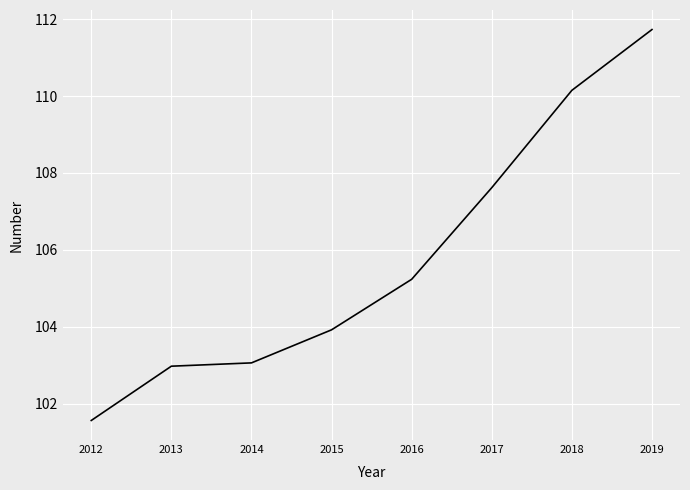

Is it true that the value at 2013 is 103.0?

True